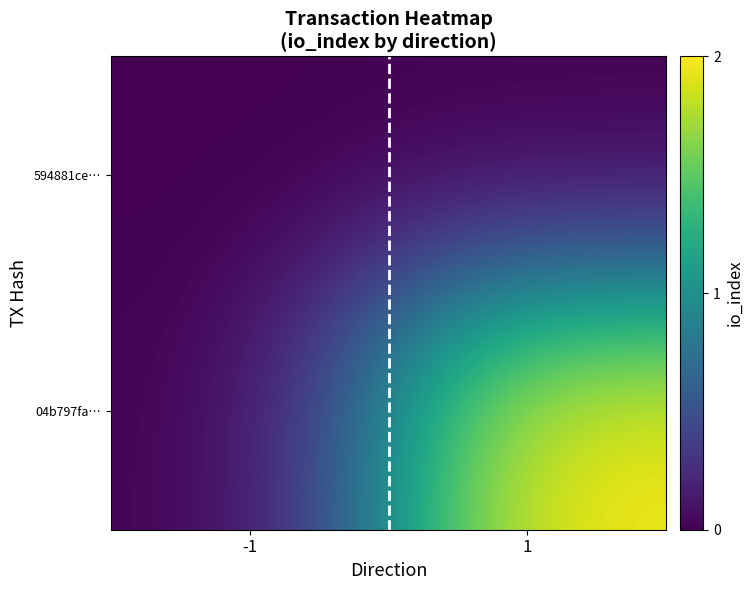

At how many categories does at least one series exceed 0?

1